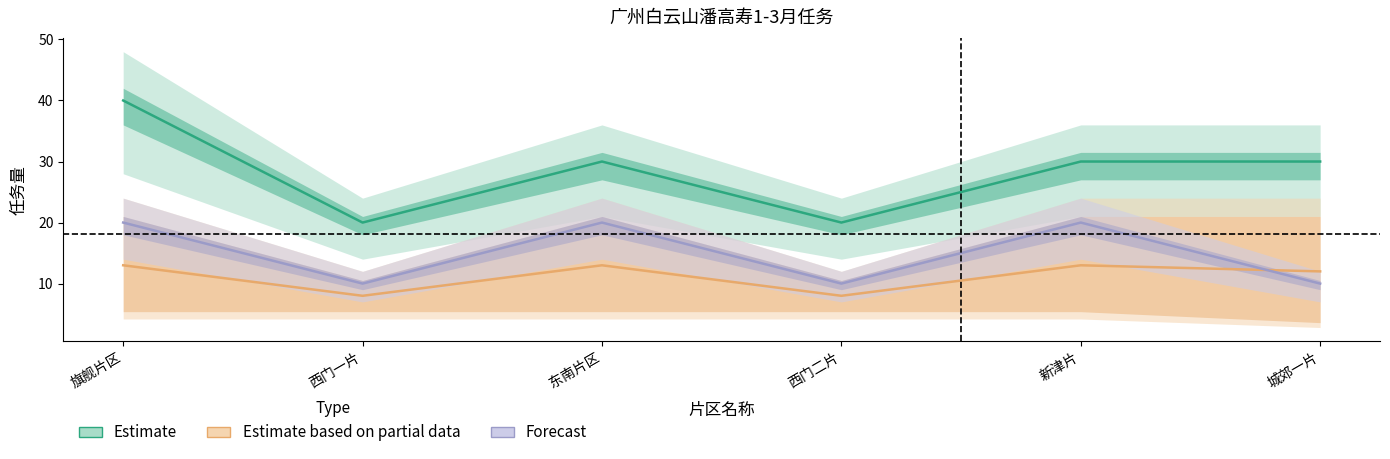

Reading left to right, what are all the values shown in this chart?

Estimate: 旗舰片区=40	西门一片=20	东南片区=30	西门二片=20	新津片=30	城郊一片=30
Estimate based on partial data: 旗舰片区=13	西门一片=8	东南片区=13	西门二片=8	新津片=13	城郊一片=12
Forecast: 旗舰片区=20	西门一片=10	东南片区=20	西门二片=10	新津片=20	城郊一片=10